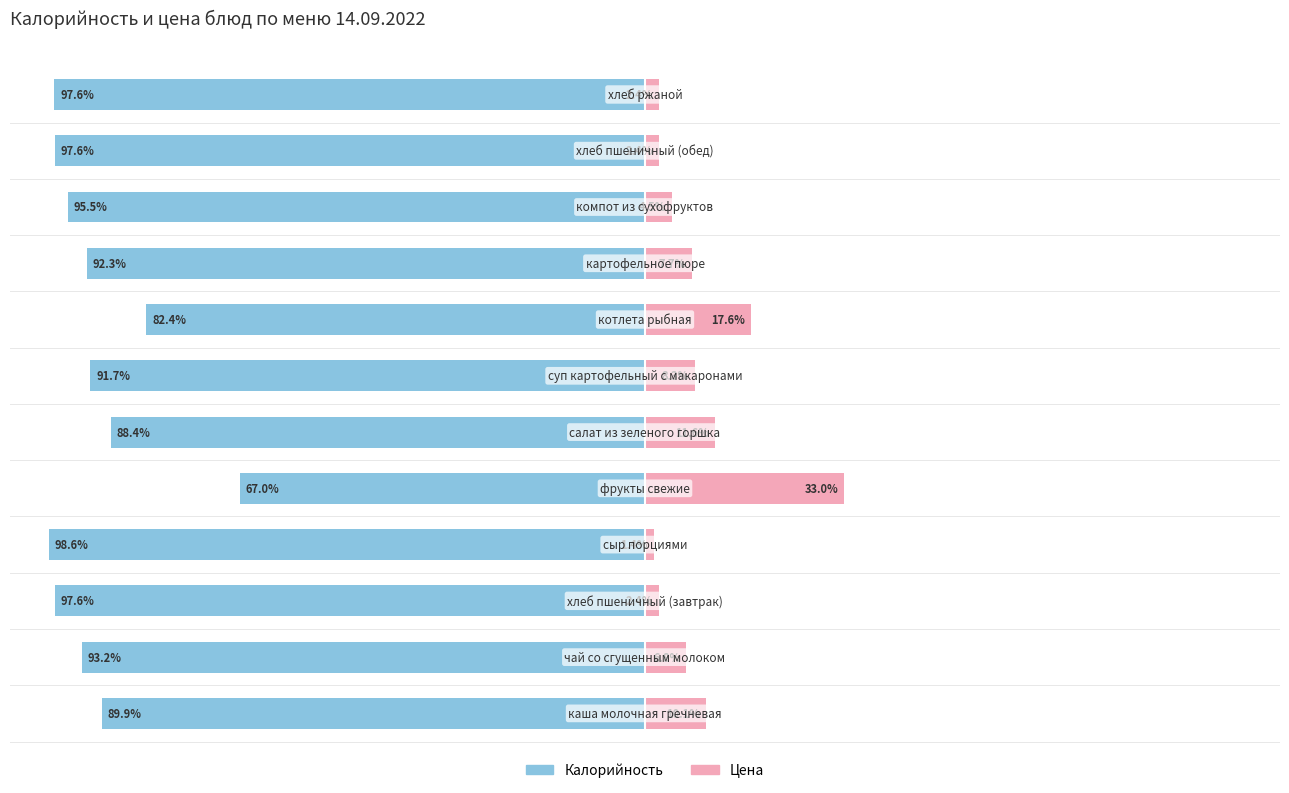

How many groups of bars are there?

12